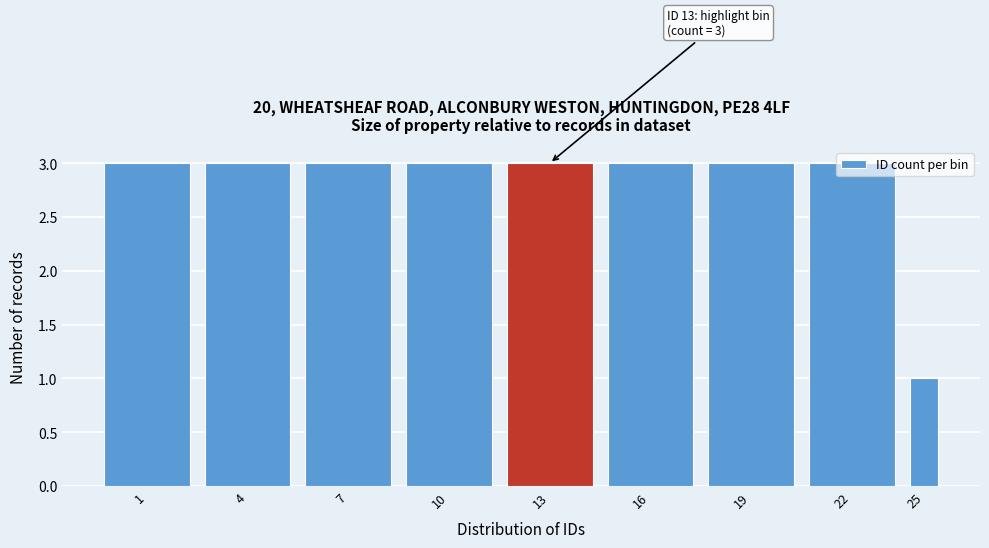

What is the ratio of the value at 16 to the value at 13?

1.0